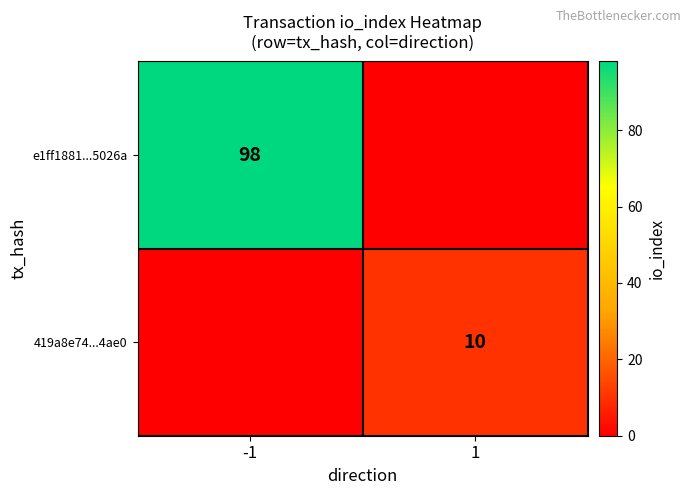

Is it true that e1ff1881...5026a equals 56 at -1?

False